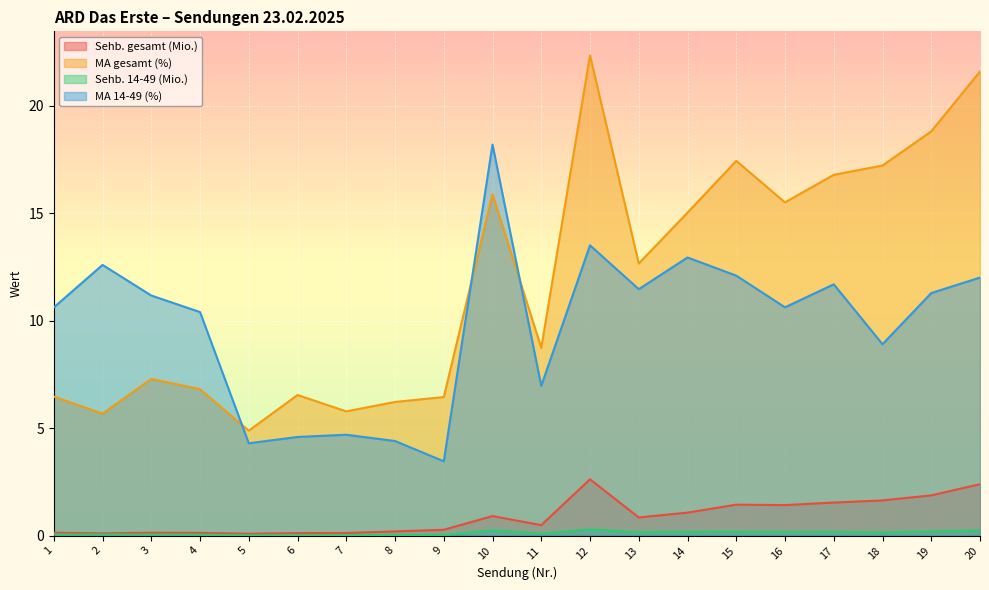

Rank the series by their maximum value, from highest to lowest.

MA gesamt (%), MA 14-49 (%), Sehb. gesamt (Mio.), Sehb. 14-49 (Mio.)